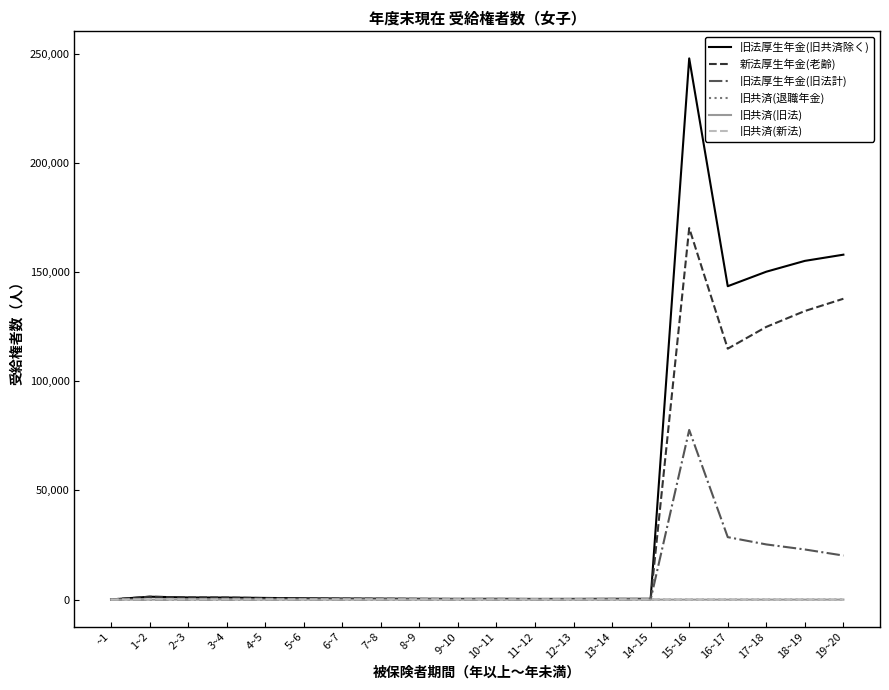

Does the chart have visible grid lines?

No